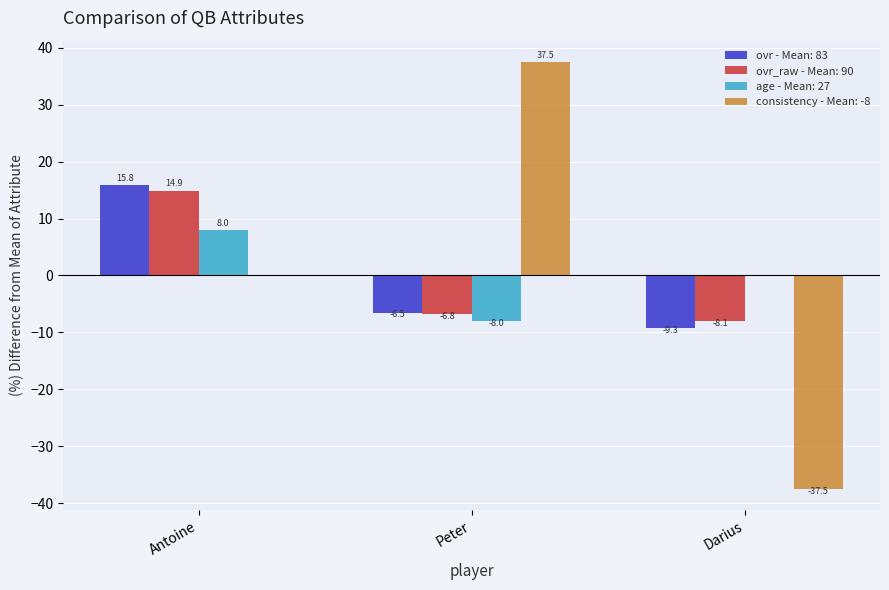

At which category is the sum across all series the highest?

Antoine